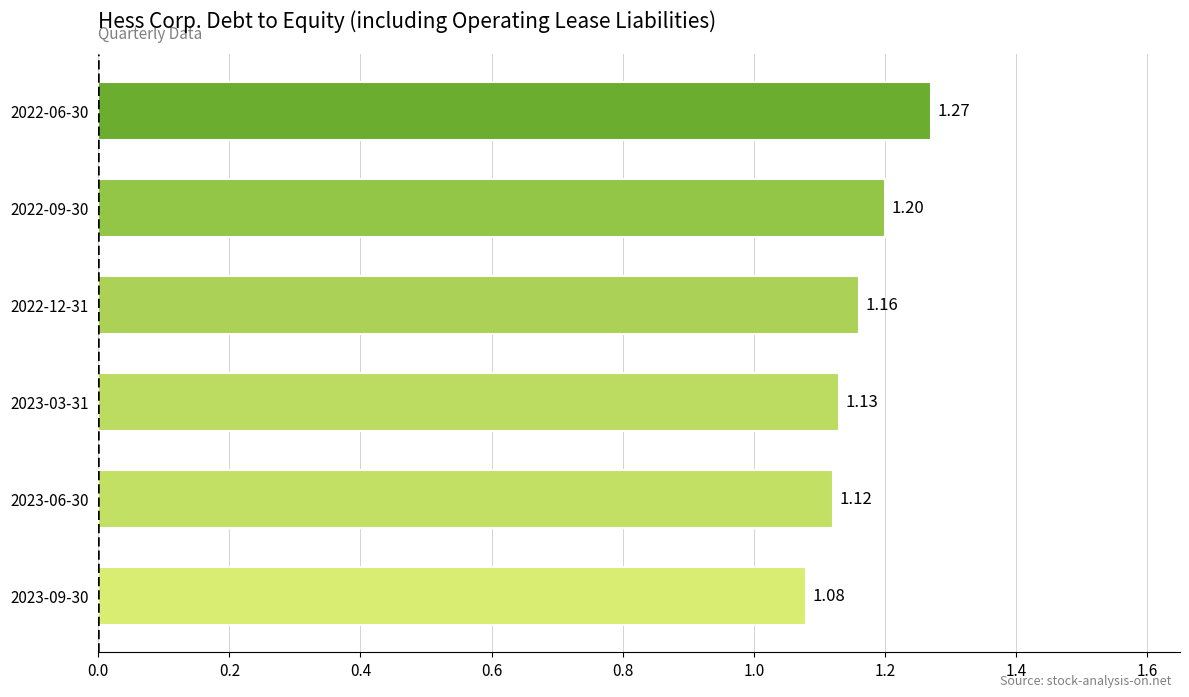

Rank the categories by value from lowest to highest.

2023-09-30, 2023-06-30, 2023-03-31, 2022-12-31, 2022-09-30, 2022-06-30